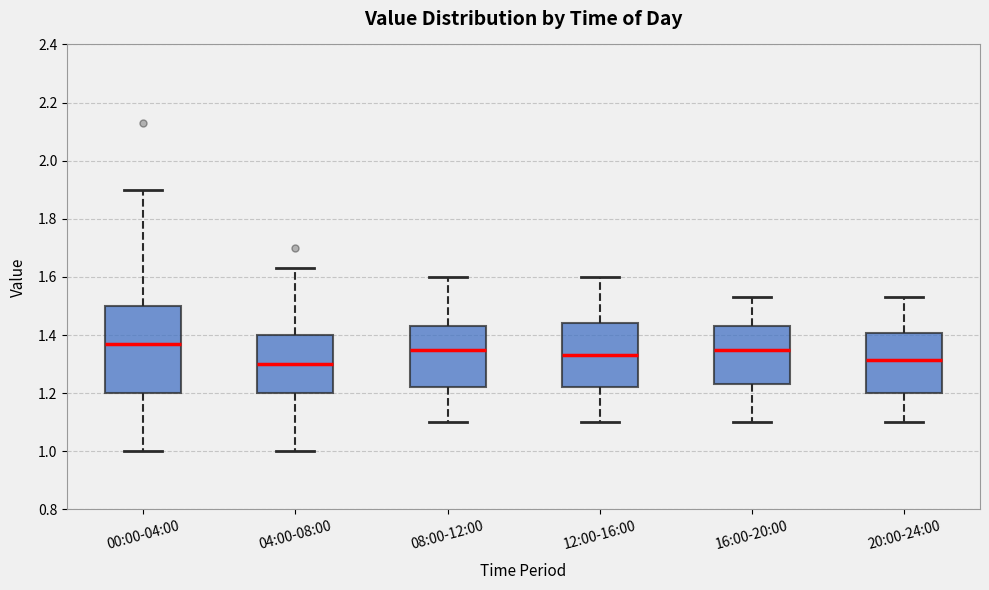

Reading left to right, transcribe this box plot: for each box, give where its median line is, the range the box spans, and where its two whiskers end, as read against the y-axis. The values are not printed on the chart, so give them approximately, as read against the axis.

00:00-04:00: median 1.38, box 1.20 to 1.50, whiskers 1.00 to 1.90
04:00-08:00: median 1.30, box 1.20 to 1.40, whiskers 1.00 to 1.64
08:00-12:00: median 1.36, box 1.22 to 1.44, whiskers 1.10 to 1.60
12:00-16:00: median 1.34, box 1.22 to 1.44, whiskers 1.10 to 1.60
16:00-20:00: median 1.36, box 1.24 to 1.44, whiskers 1.10 to 1.54
20:00-24:00: median 1.32, box 1.20 to 1.40, whiskers 1.10 to 1.54